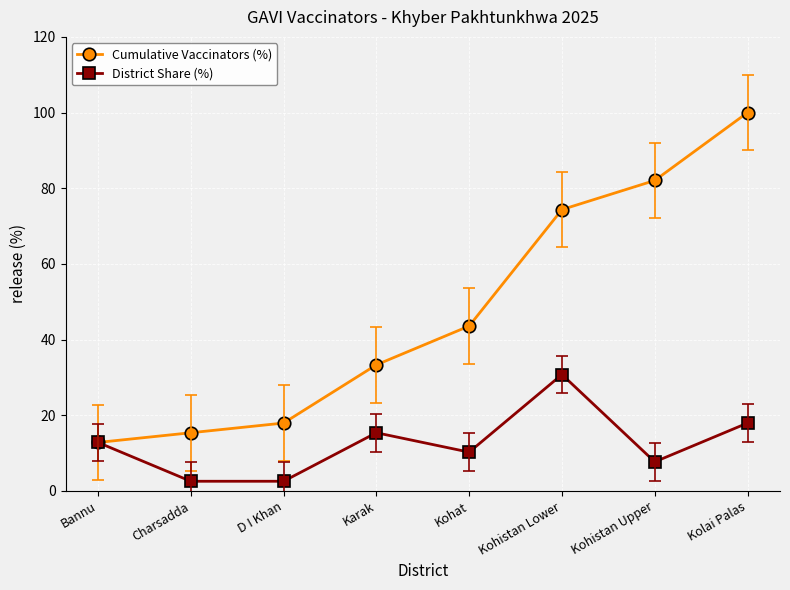

Rank the series by their average value, from lowest to highest.

District Share (%), Cumulative Vaccinators (%)